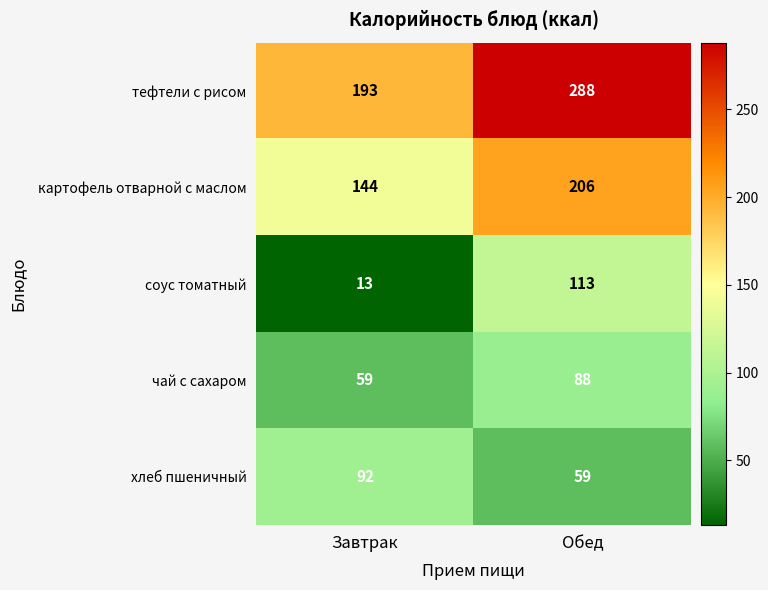

What is the minimum value shown in the chart?

13